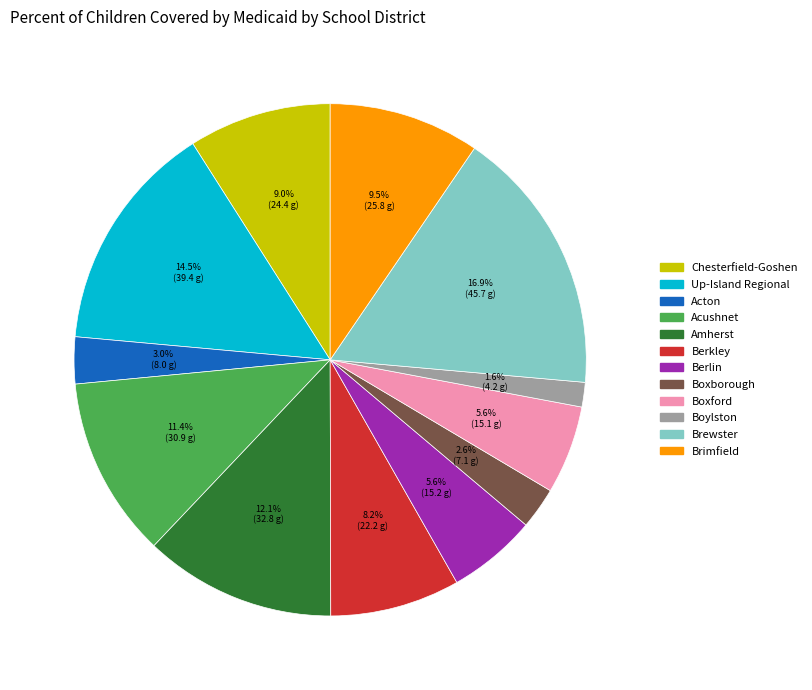

What is the ratio of the value at Boylston to the value at Boxborough?

0.6